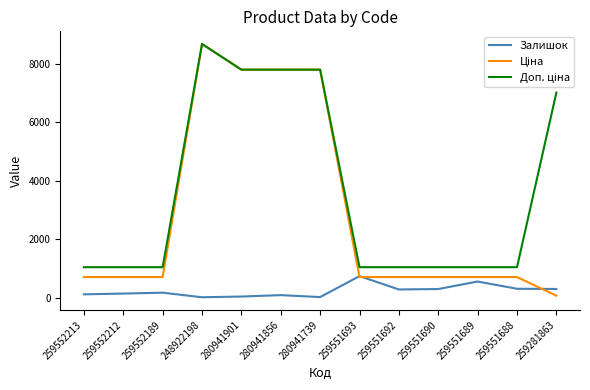

At how many categories does at least one series exceed 4215?

5